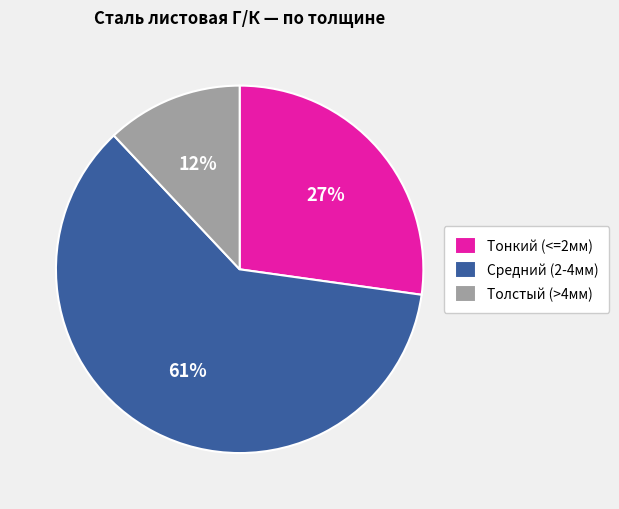

Count the number of slices in the pie.

3